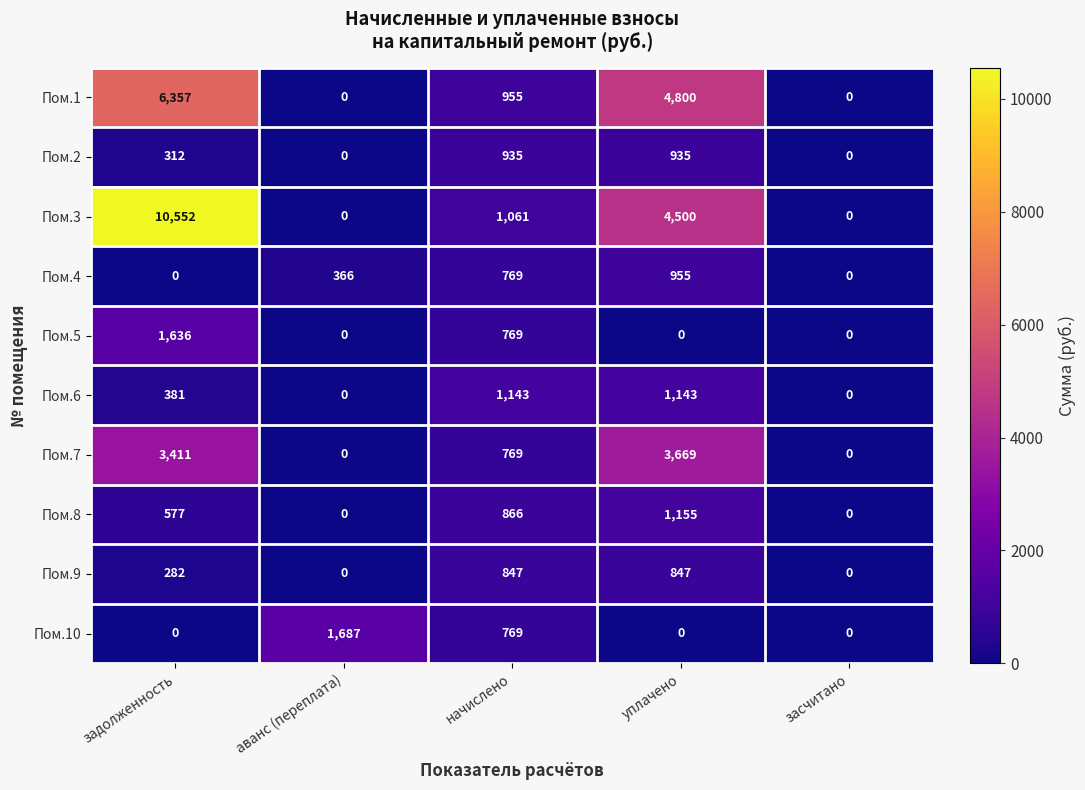

Which category has the highest value across all series?

задолженность